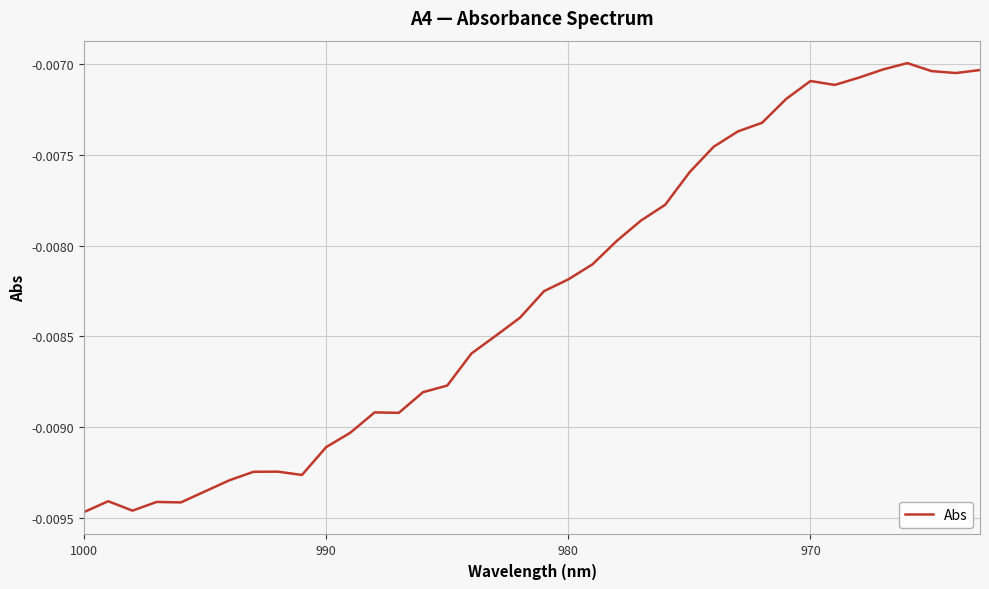

Is it true that the value at 19 is -0.0?

False